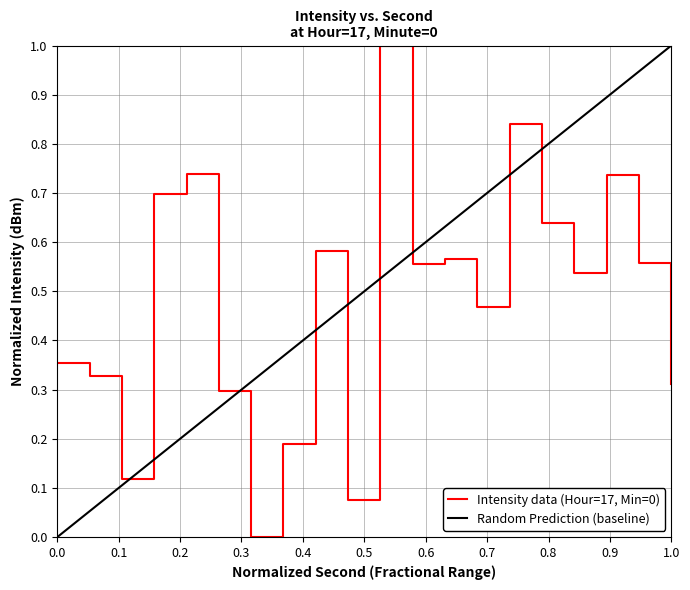

Is this an area chart (filled region under the line)?

No